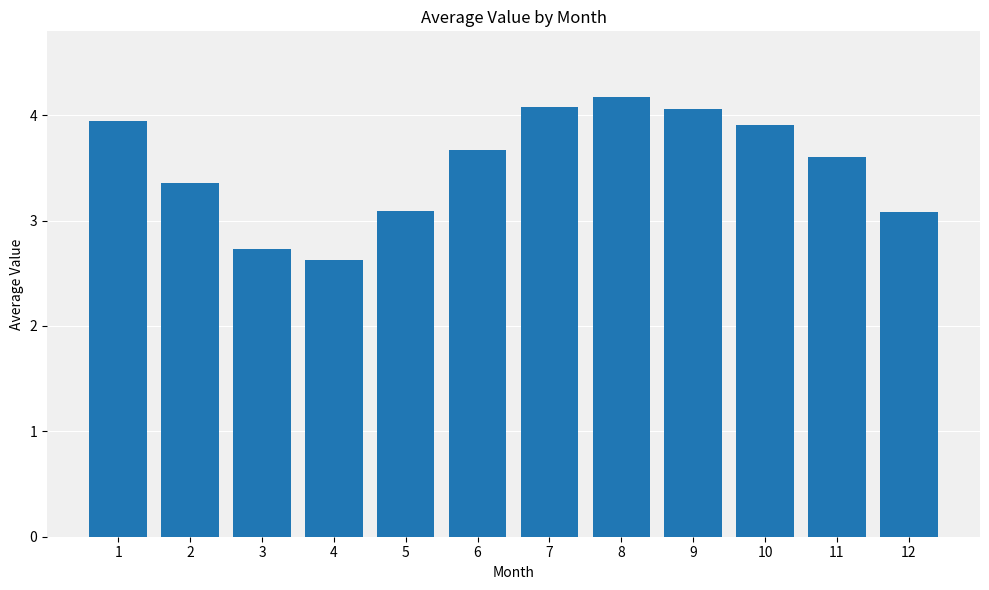

Count the number of data series in this chart.

1